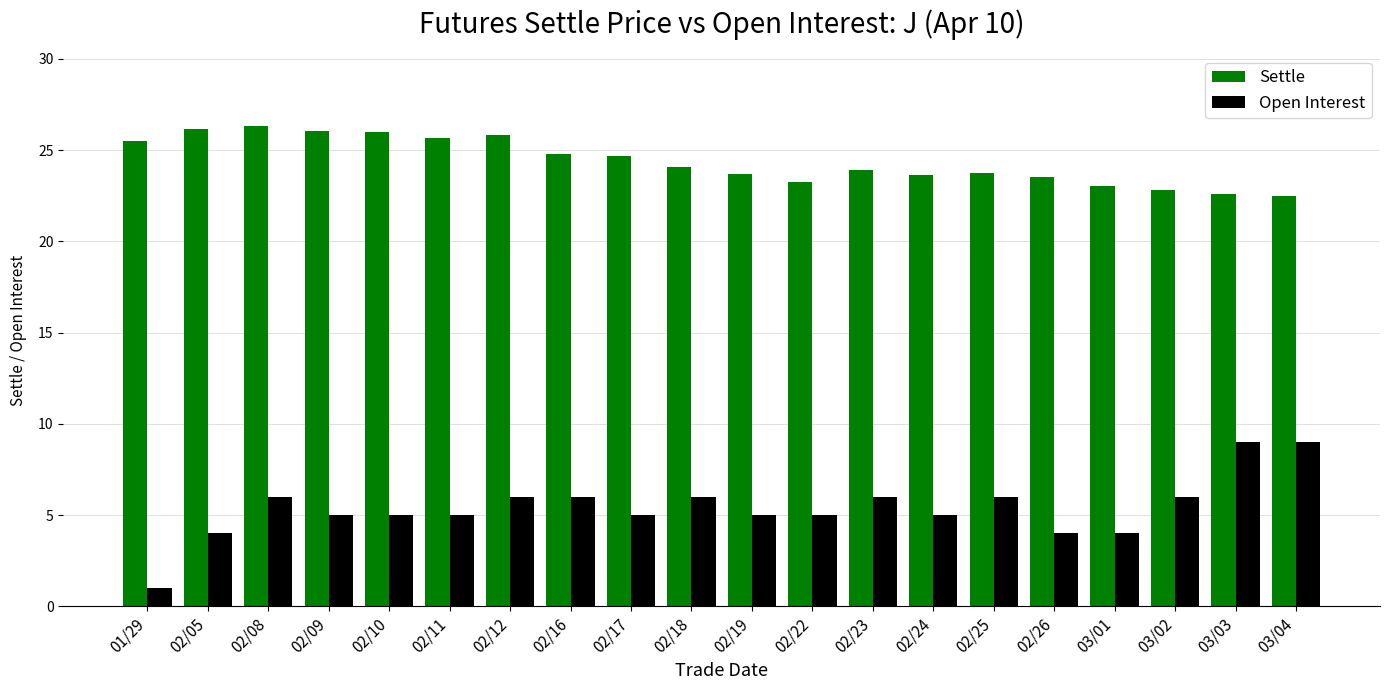

Is the value of Open Interest at 02/16 greater than the value of Settle at 02/19?

No